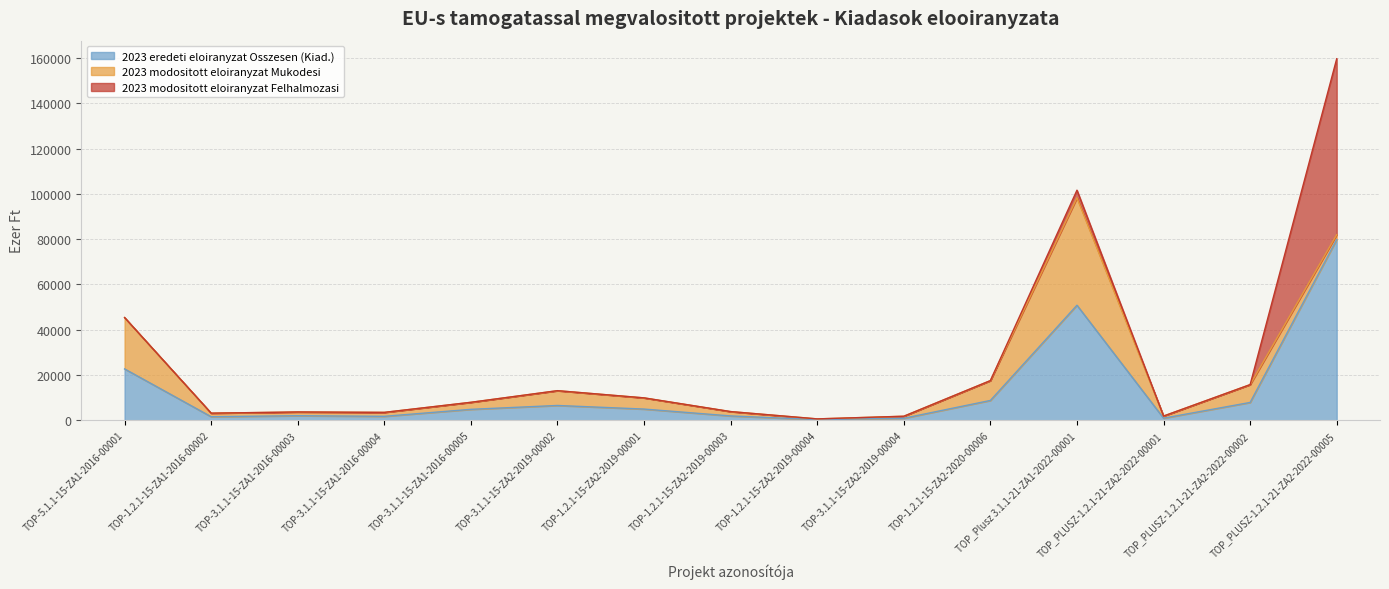

At which category does 2023 modositott eloiranyzat Mukodesi reach its first local valley?

TOP-1.2.1-15-ZA1-2016-00002